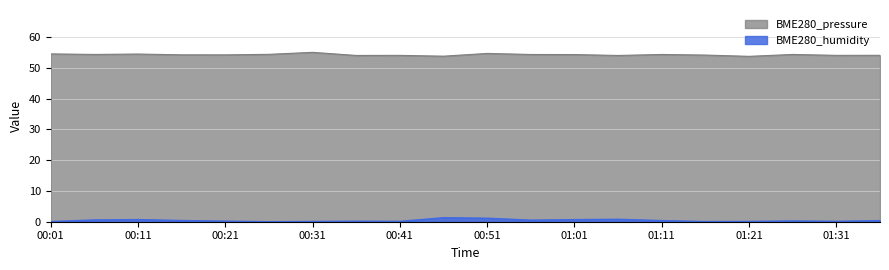

True or false: BME280_humidity and BME280_pressure cross at least once.

False